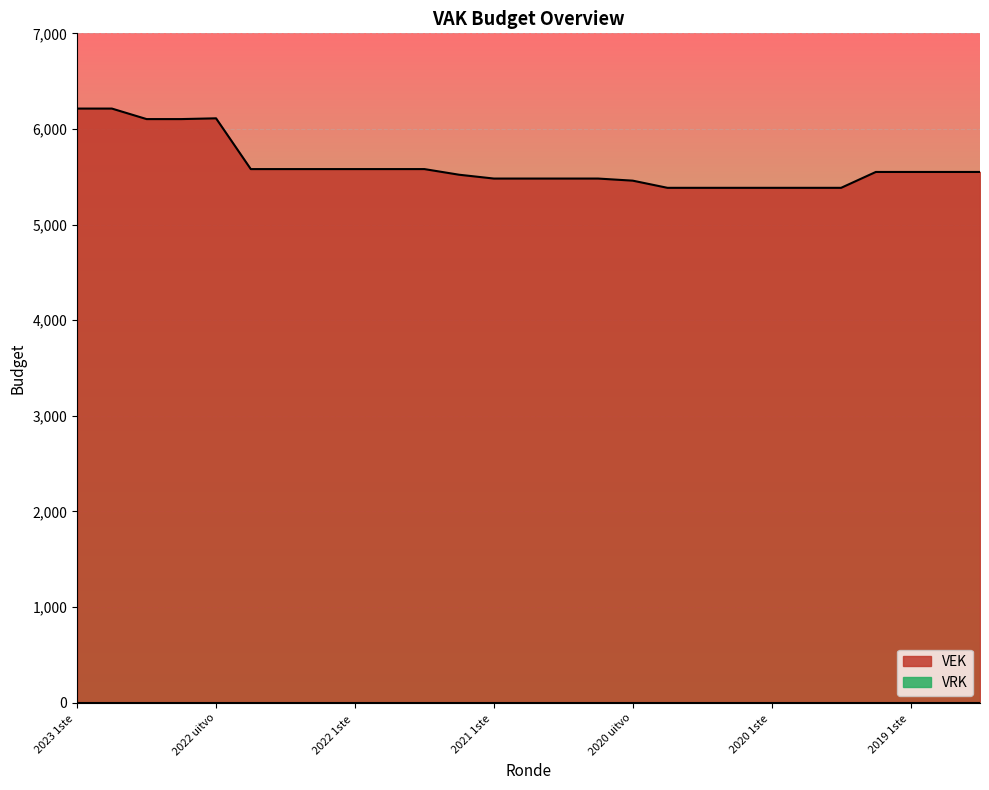

True or false: the data shows 5384 at 2020 2de aanpassing - goedgekeurd.

True